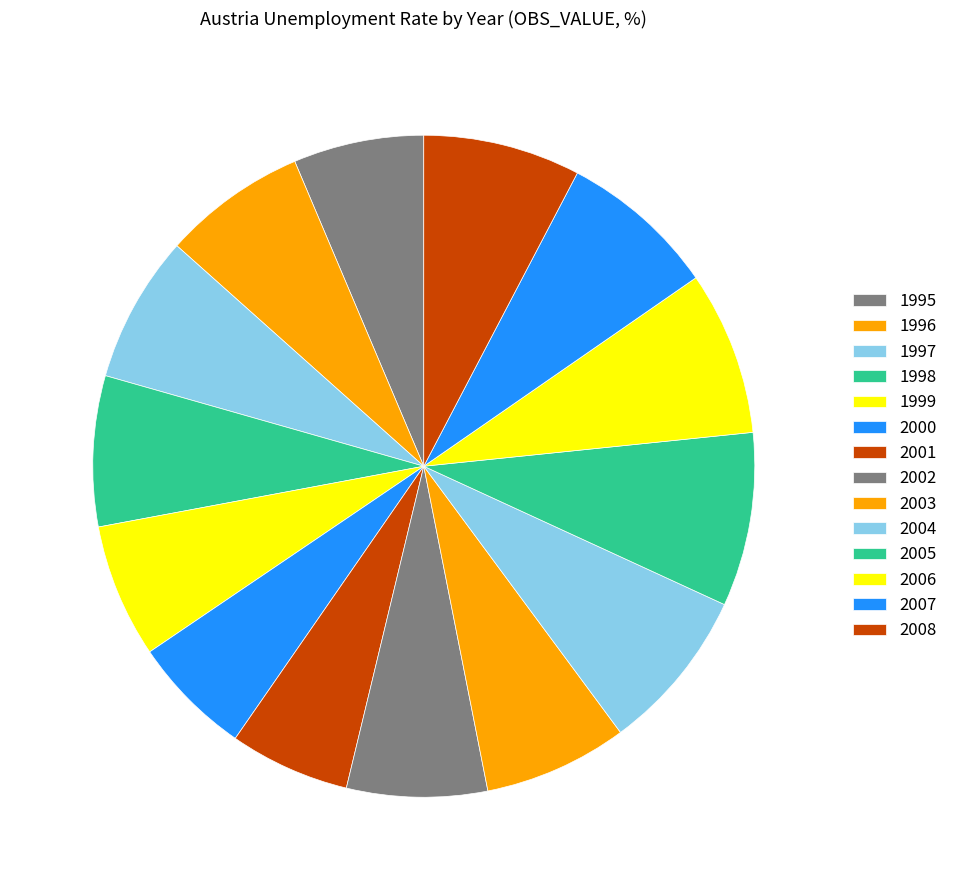

True or false: 2008 accounts for 1% of the total.

False